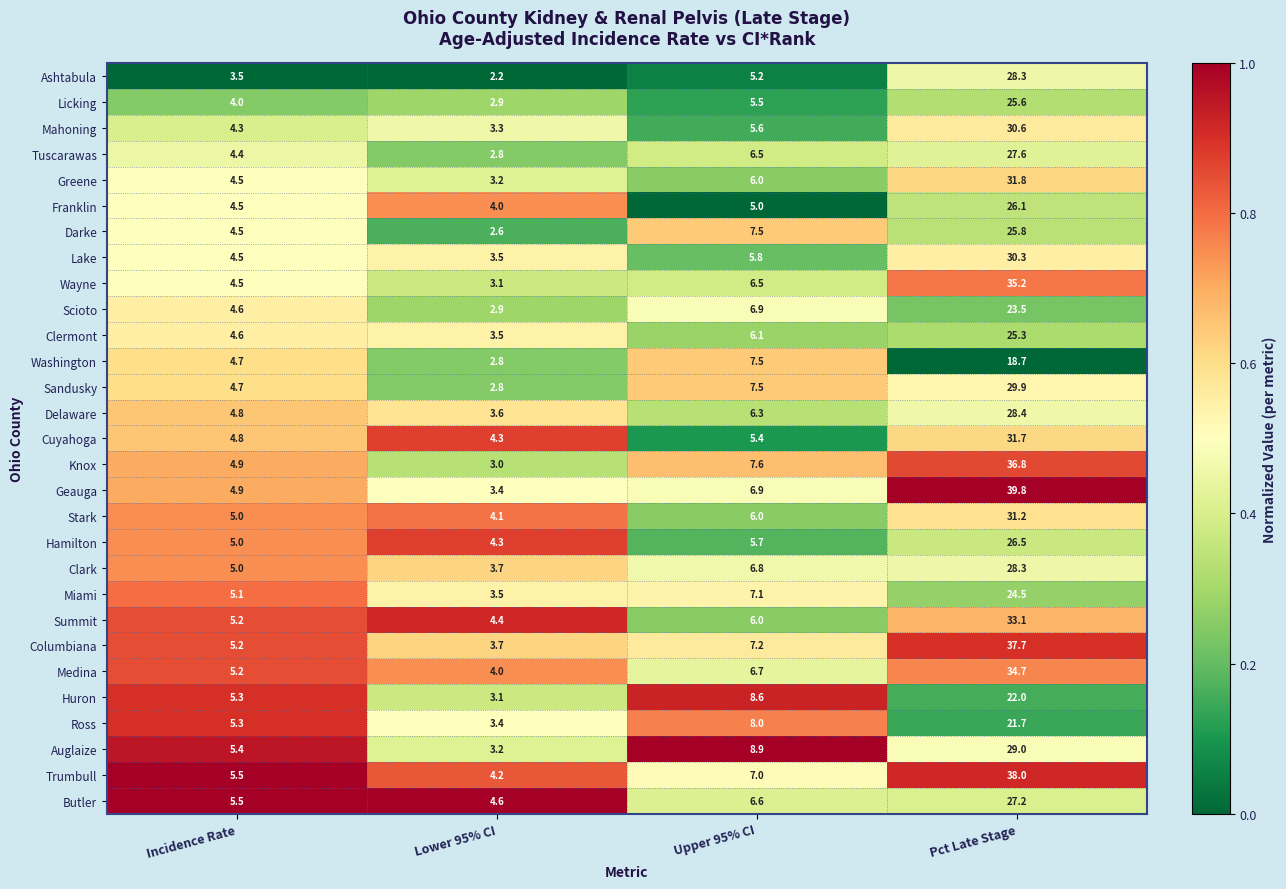

Which category has the lowest value across all series?

Lower 95% CI